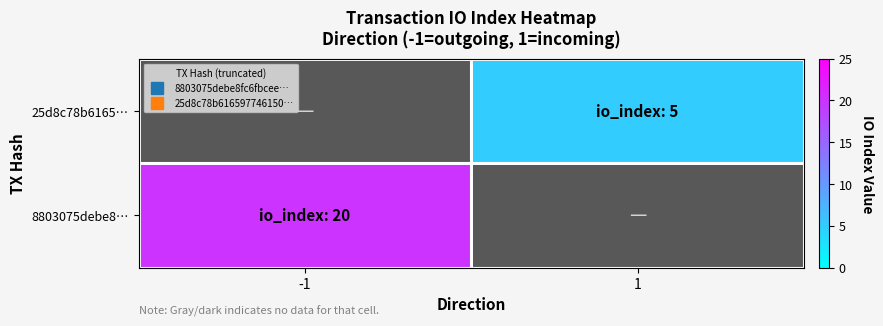

What is the smallest value displayed?

5.0